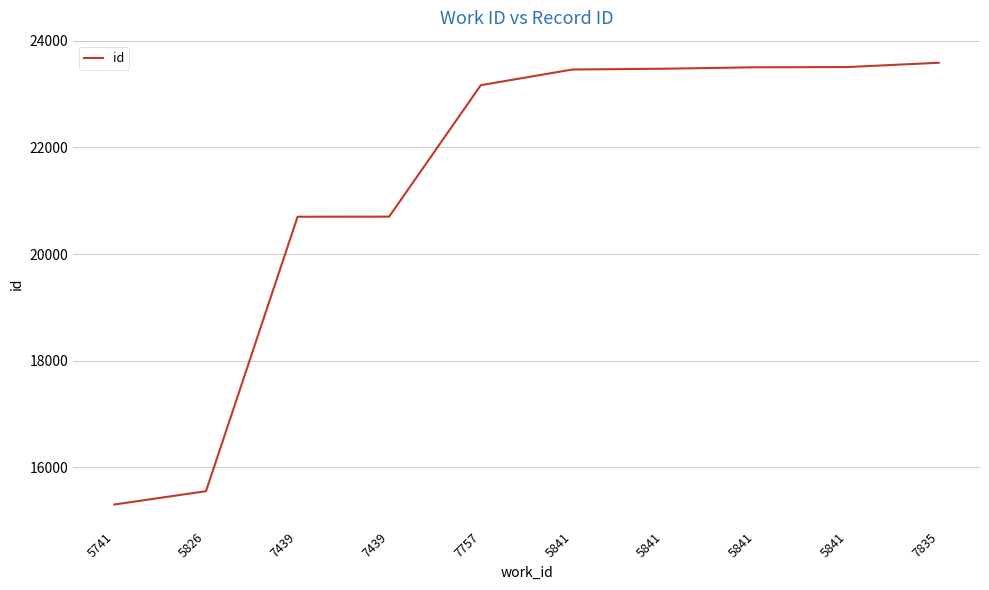

Does the chart have visible grid lines?

Yes